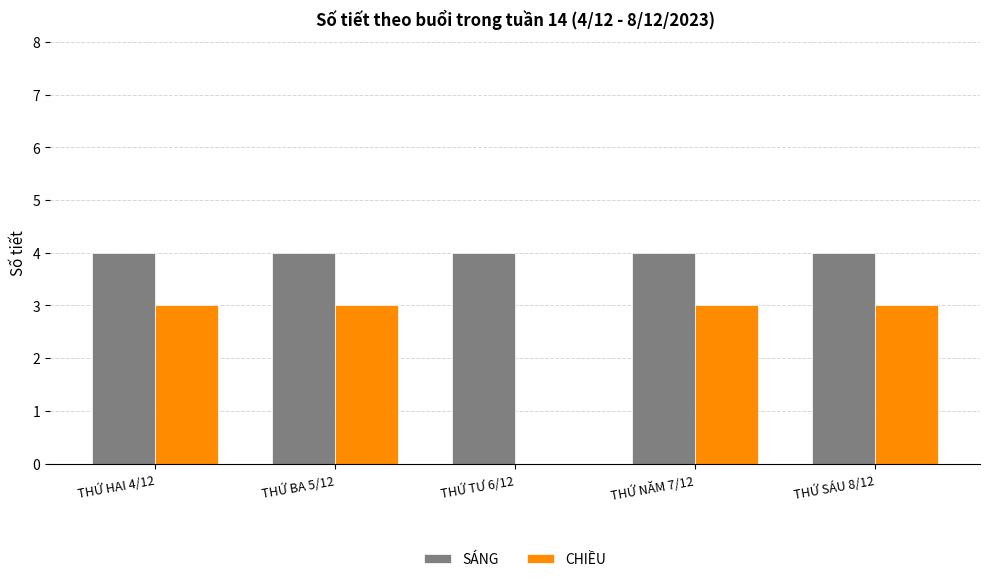

The value of SÁNG at THỨ HAI 4/12 is 4. True or false?

True